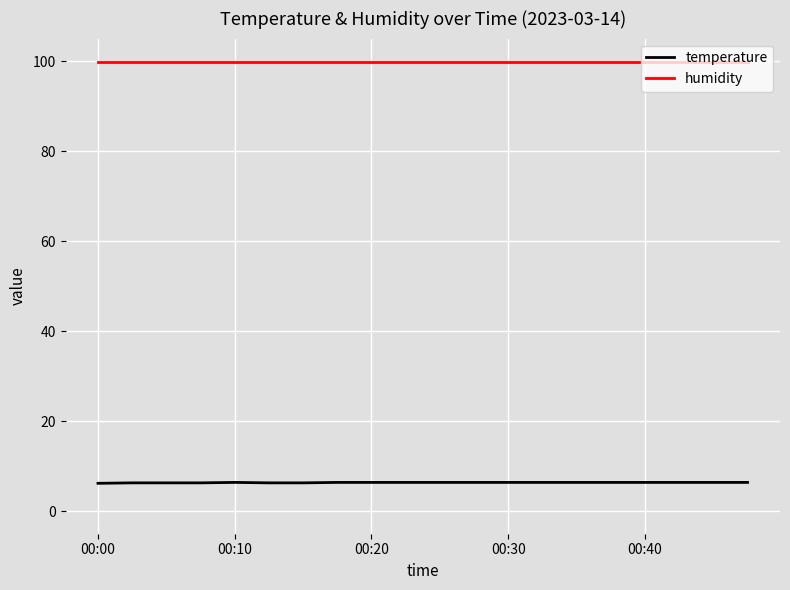

What is the smallest value displayed?

6.2